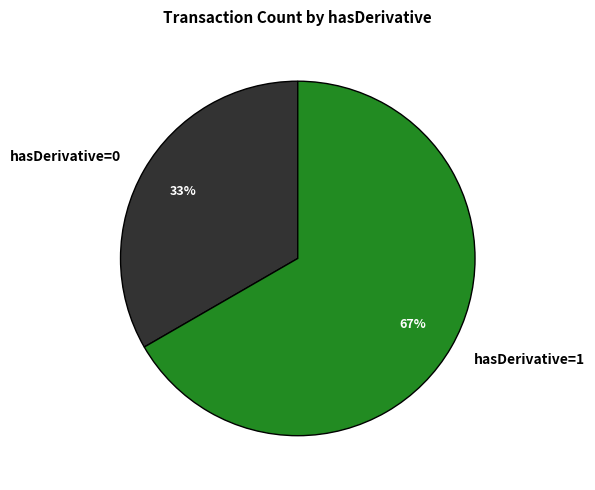

Is hasDerivative=1 the majority of the pie?

Yes